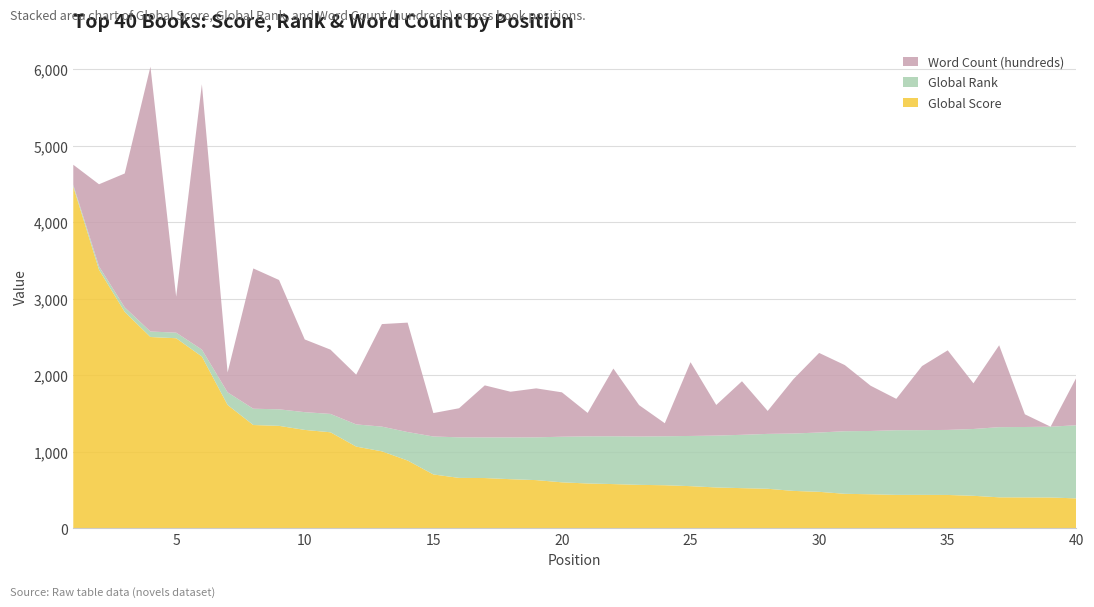

Reading right to left, extract all data points from this chart.

Global Score: 40=393	39=405	38=406	37=407	36=427	35=438	34=439	33=439	32=447	31=453	30=479	29=491	28=519	27=527	26=536	25=553	24=565	23=570	22=580	21=588	20=603	19=632	18=644	17=659	16=661	15=706	14=888	13=1008	12=1070	11=1257	10=1288	9=1341	8=1352	7=1614	6=2247	5=2486	4=2502	3=2830	2=3381	1=4467
Global Rank: 40=956	39=925	38=920	37=917	36=873	35=850	34=846	33=845	32=827	31=818	30=775	29=750	28=717	27=697	26=678	25=656	24=640	23=632	22=625	21=616	20=596	19=559	18=546	17=531	16=530	15=496	14=372	13=323	12=290	11=240	10=232	9=216	8=213	7=165	6=91	5=73	4=72	3=59	2=44	1=22
Word Count (hundreds): 40=620	39=0	38=166	37=1070	36=597	35=1040	34=837	33=410	32=592	31=864	30=1040	29=710	28=300	27=700	26=400	25=964	24=170	23=410	22=885	21=306	20=580	19=640	18=597	17=680	16=380	15=306	14=1430	13=1340	12=650	11=840	10=950	9=1690	8=1833	7=260	6=3467	5=470	4=3461	3=1750	2=1073	1=264